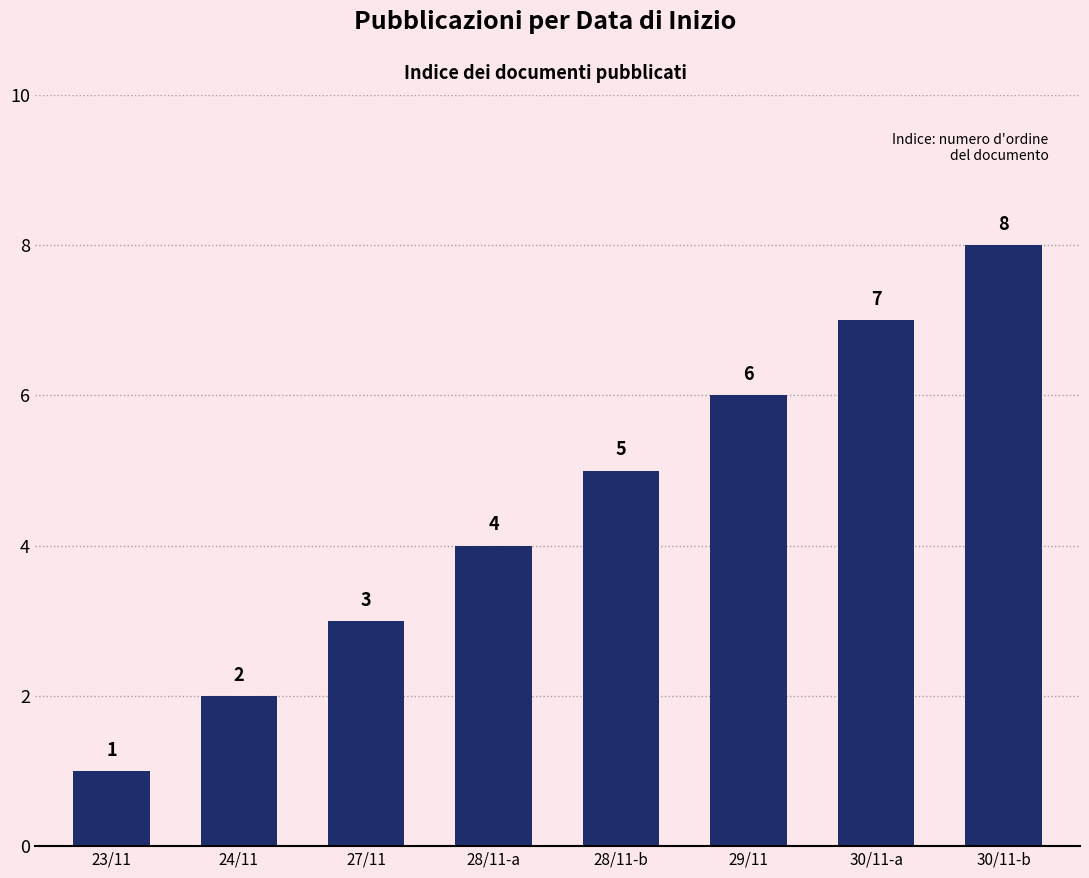

The chart shows a value of 8 at 29/11. True or false?

False